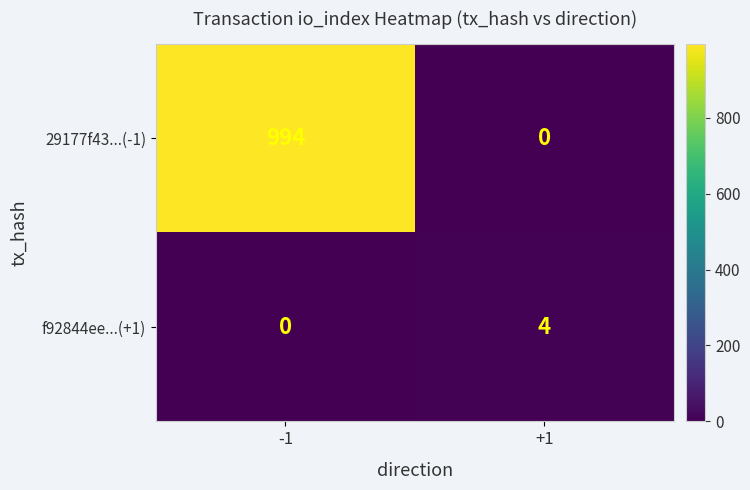

What is the sum of all 29177f43...(-1) values?

994